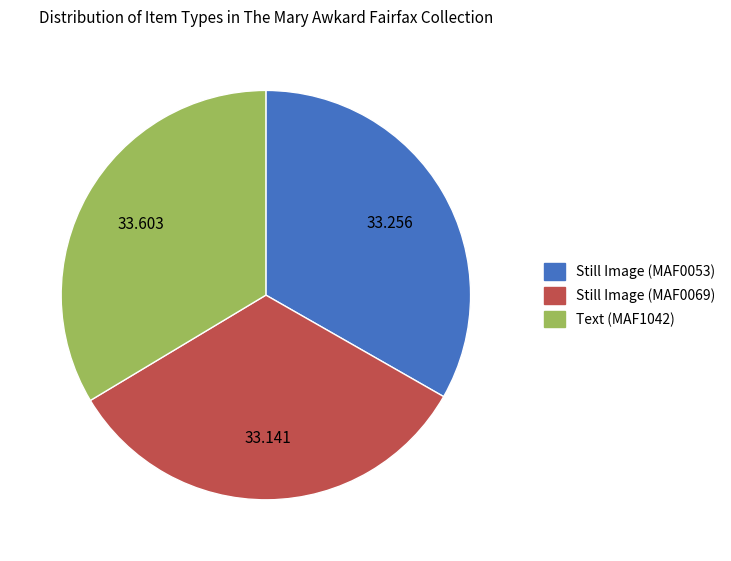

Do Still Image (MAF0069) and Text (MAF1042) together represent more than half of the pie?

Yes